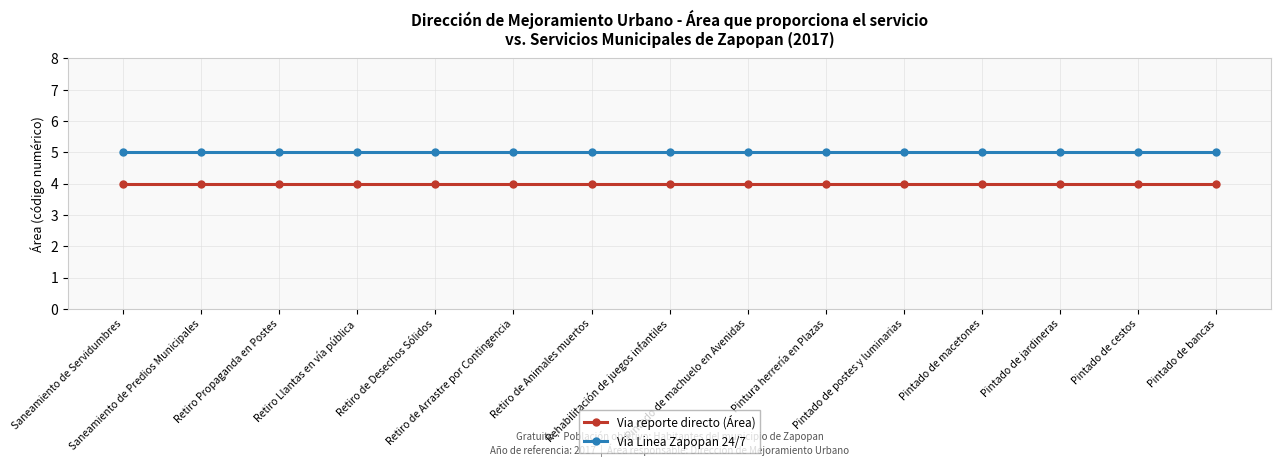

Is the value of Via reporte directo (Área) at Retiro Llantas en vía pública greater than the value of Via Linea Zapopan 24/7 at Pintado de jardineras?

No